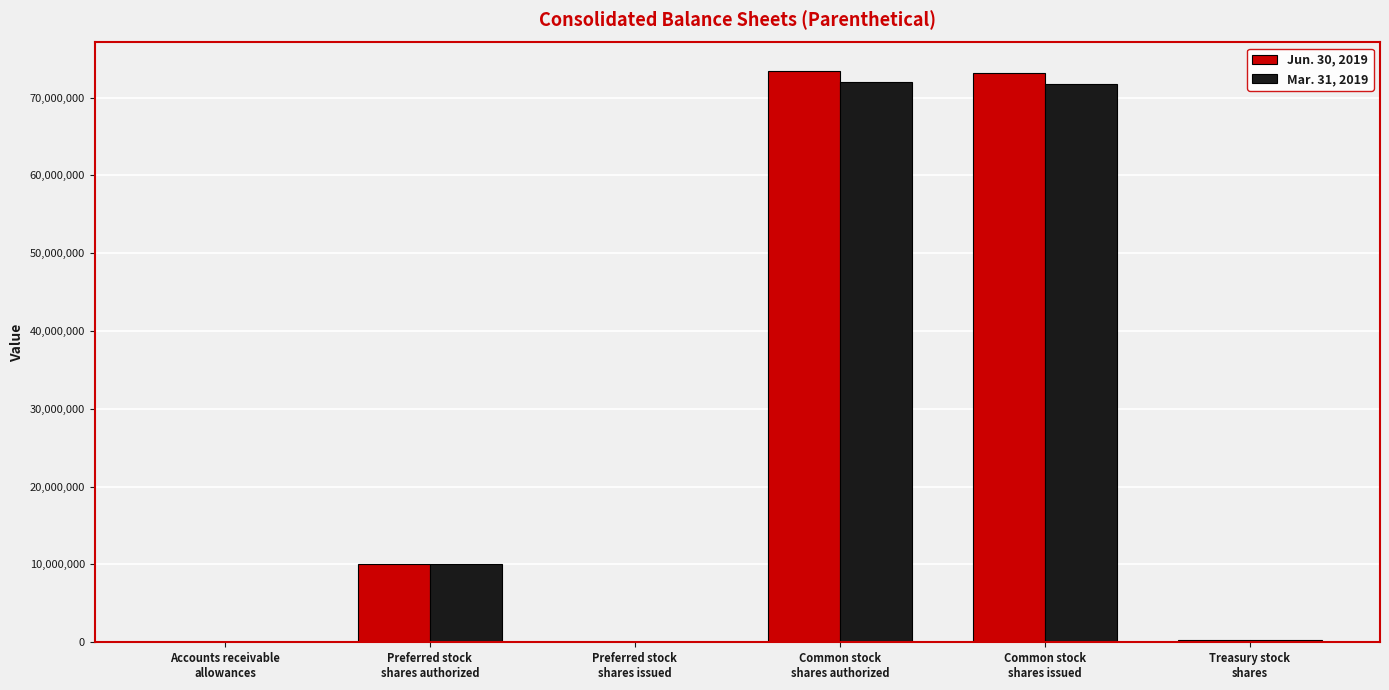

True or false: Mar. 31, 2019 has a value of 24819919 at Common stock
shares authorized.

False